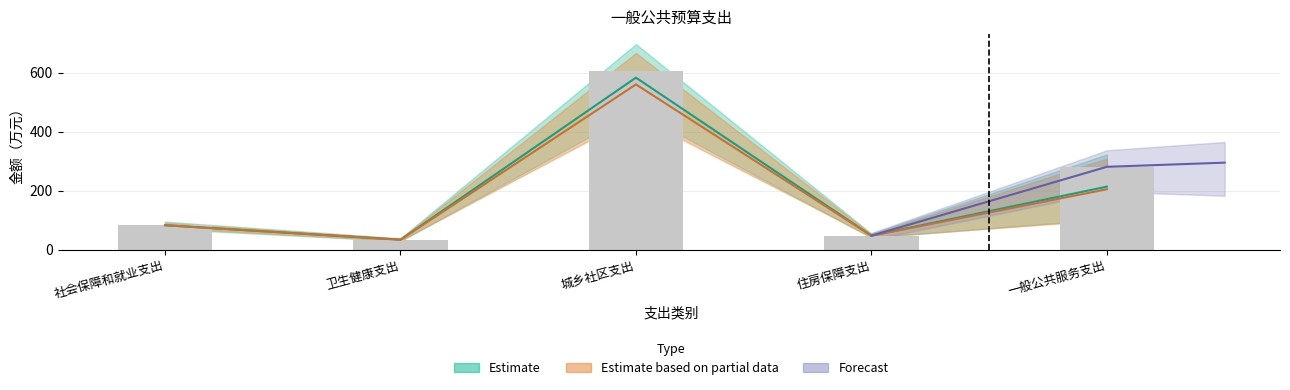

What is the maximum value shown in the chart?

605.7